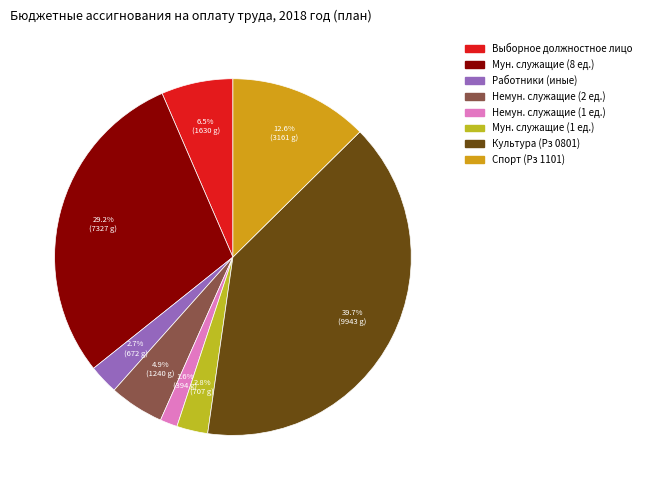

Rank the categories by value from lowest to highest.

Денежное содержание немуниципальных служащих (1 ед.), Работников, оплата труда которых осуществляется, Денежное содержание муниципальных служащих (1 ед.), Денежное содержание немуниципальных служащих (2 ед.), Денежное вознаграждение выборного должностного лица, Спорт (Рз 1101), Денежное содержание муниципальных служащих, Культура (Рз 0801)